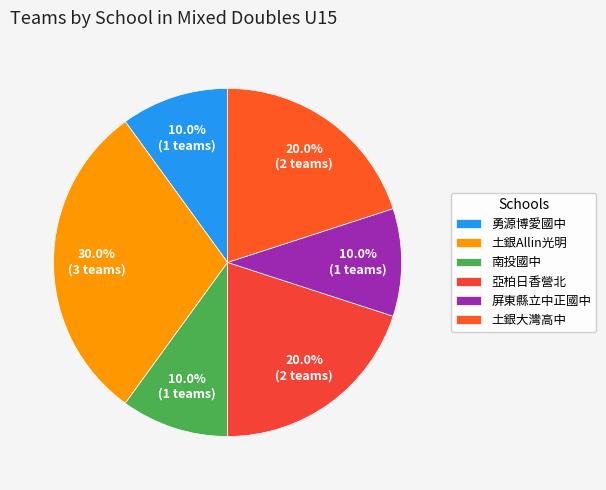

Is there a majority slice in this chart?

No